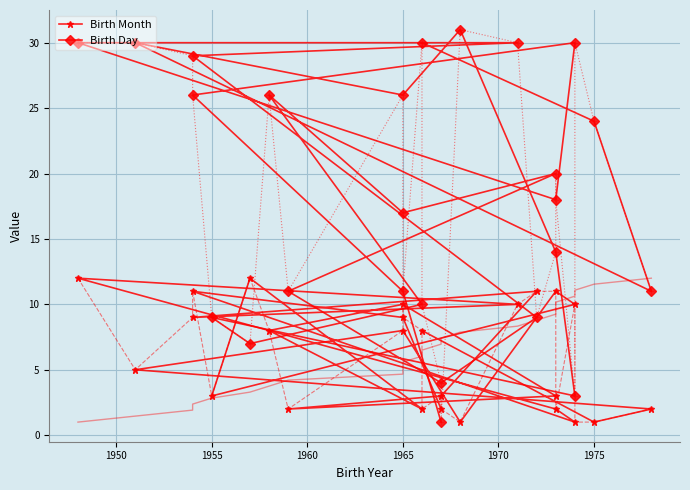

What is the minimum value shown in the chart?

1